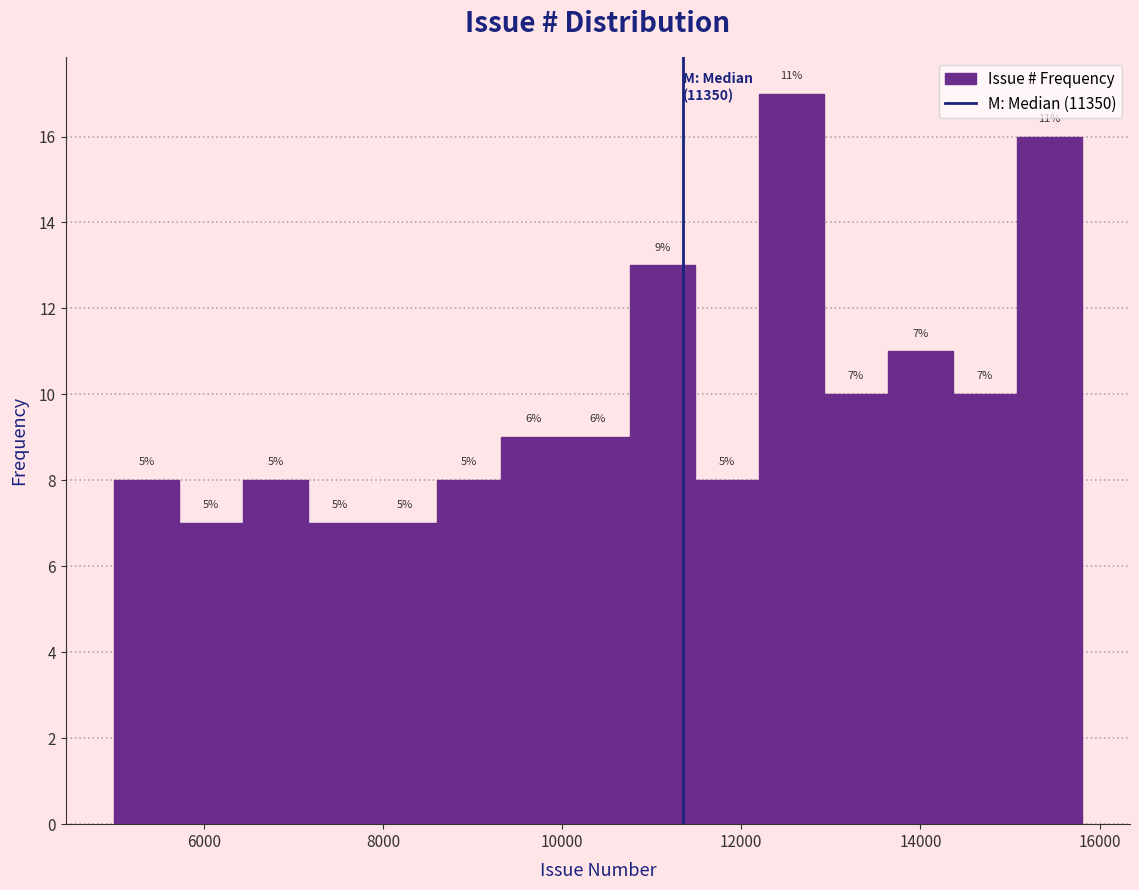

Around what value on the x-axis is the tallest bar? Give the approximate position of its centre, as read against the axis.

12600